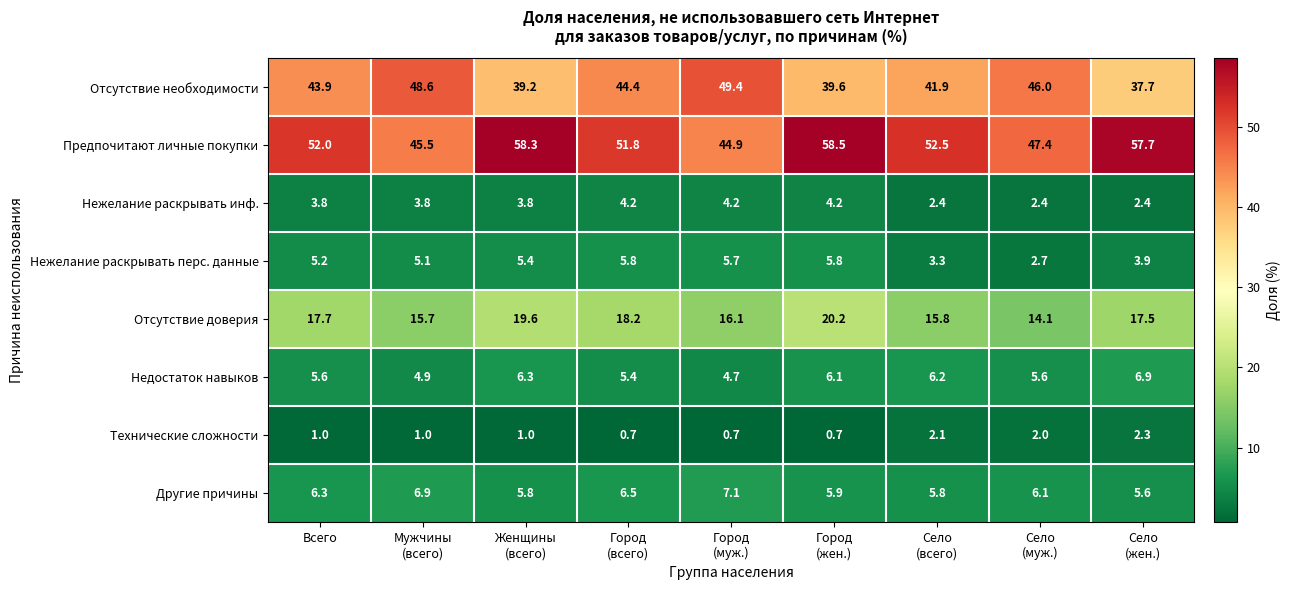

What is the minimum value for Отсутствие необходимости?

37.7